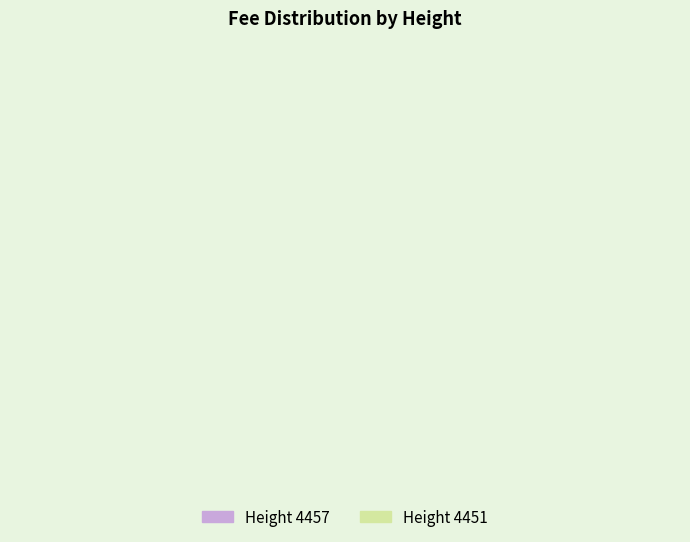

The 4457 slice represents 33% of the pie. True or false?

False